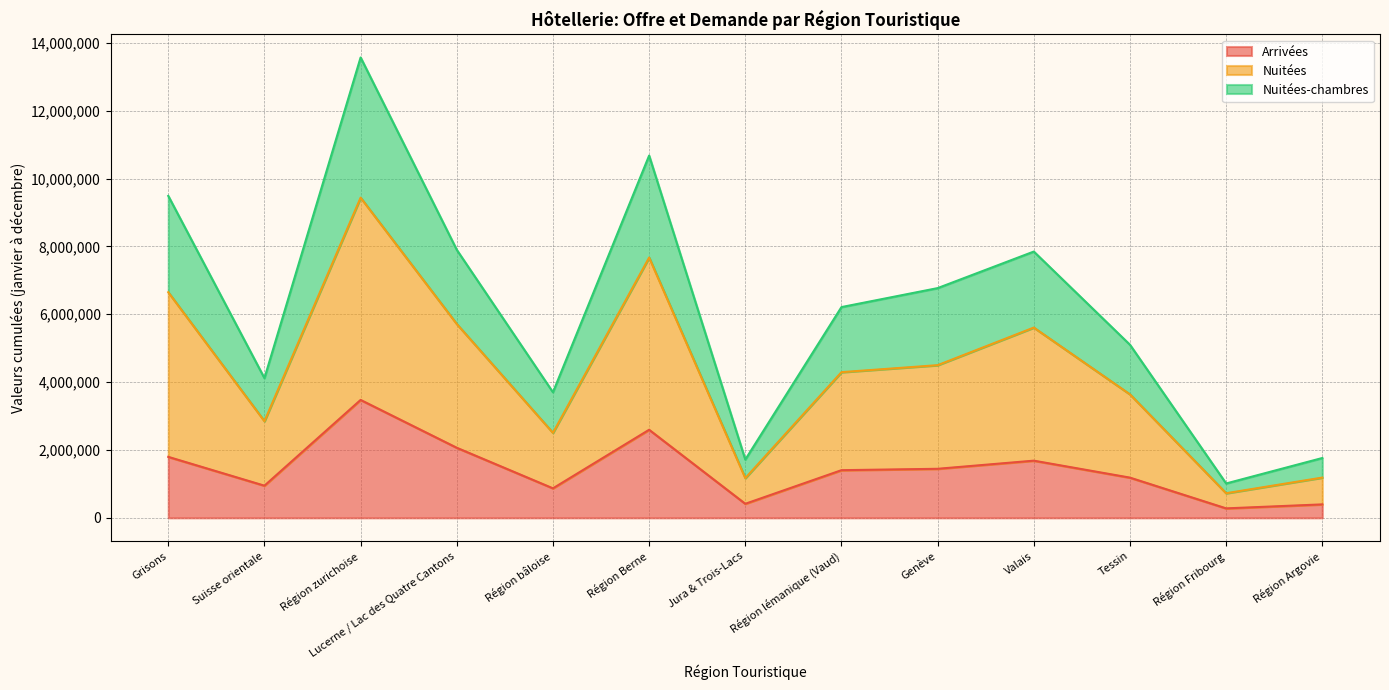

How many lines are shown in the chart?

3